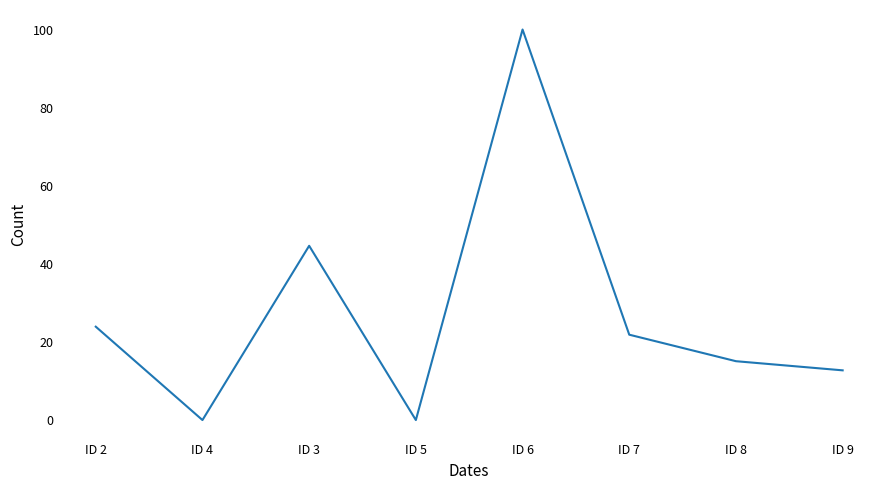

The chart shows a value of 0.0 at ID 5. True or false?

True